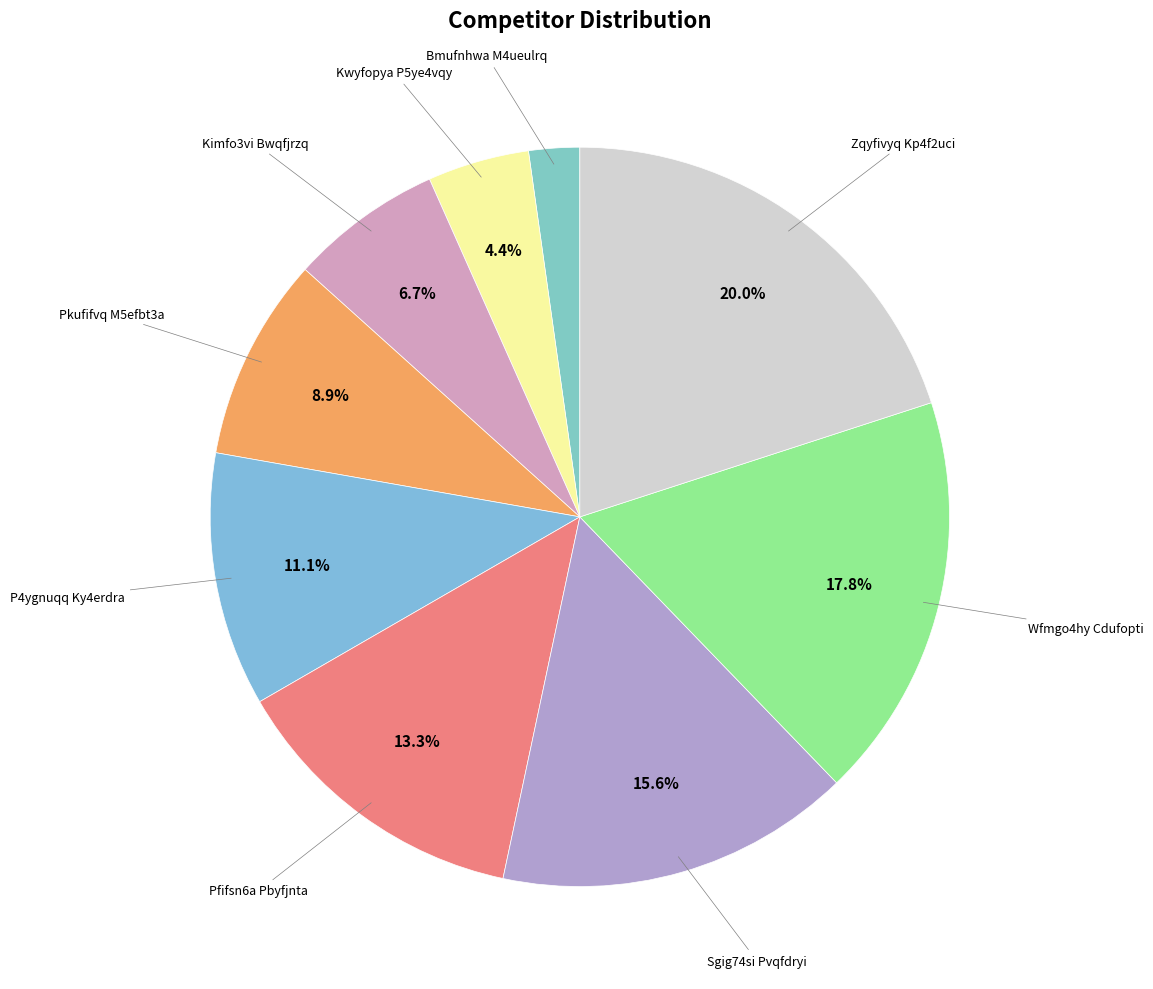

Which category has the biggest portion of the pie?

Zqyfivyq Kp4f2uci